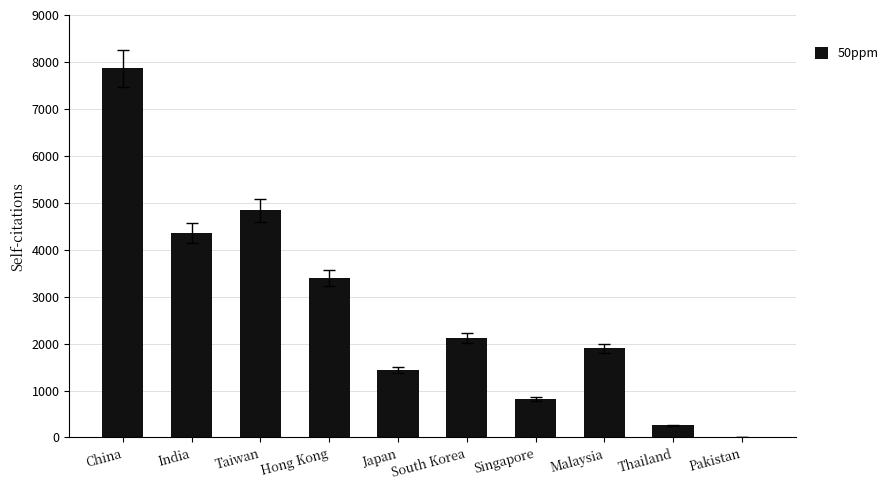

What is the change in value from India to Japan?

-2923